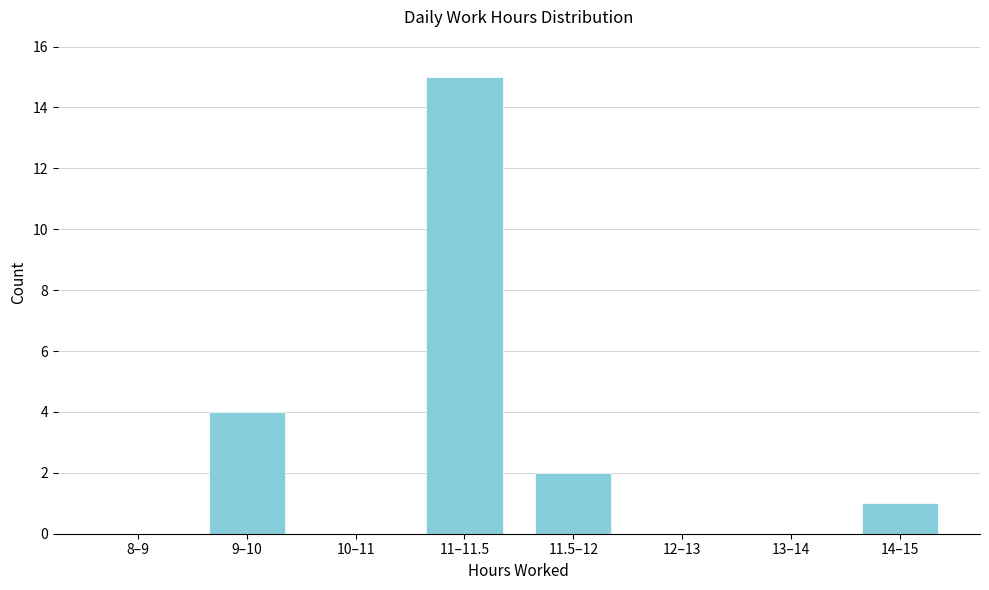

Reading left to right, what are all the values shown in this chart?

8–9=0	9–10=4	10–11=0	11–11.5=15	11.5–12=2	12–13=0	13–14=0	14–15=1